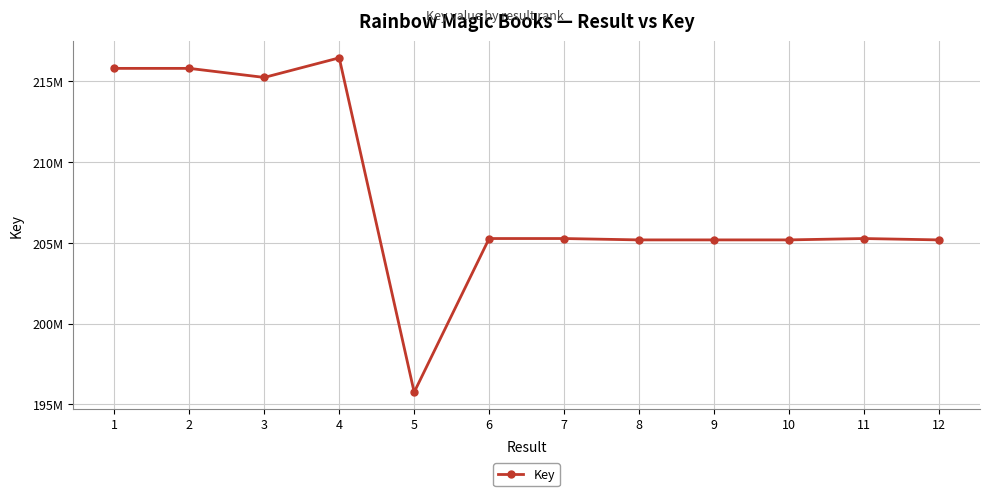

What is the maximum value shown in the chart?

216453364